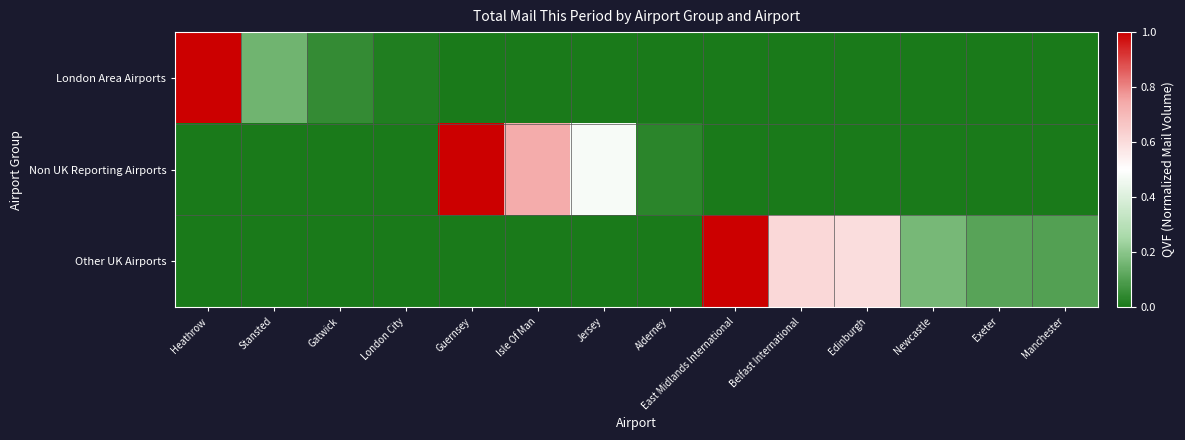

Which has a higher value, Alderney or Manchester?

Alderney